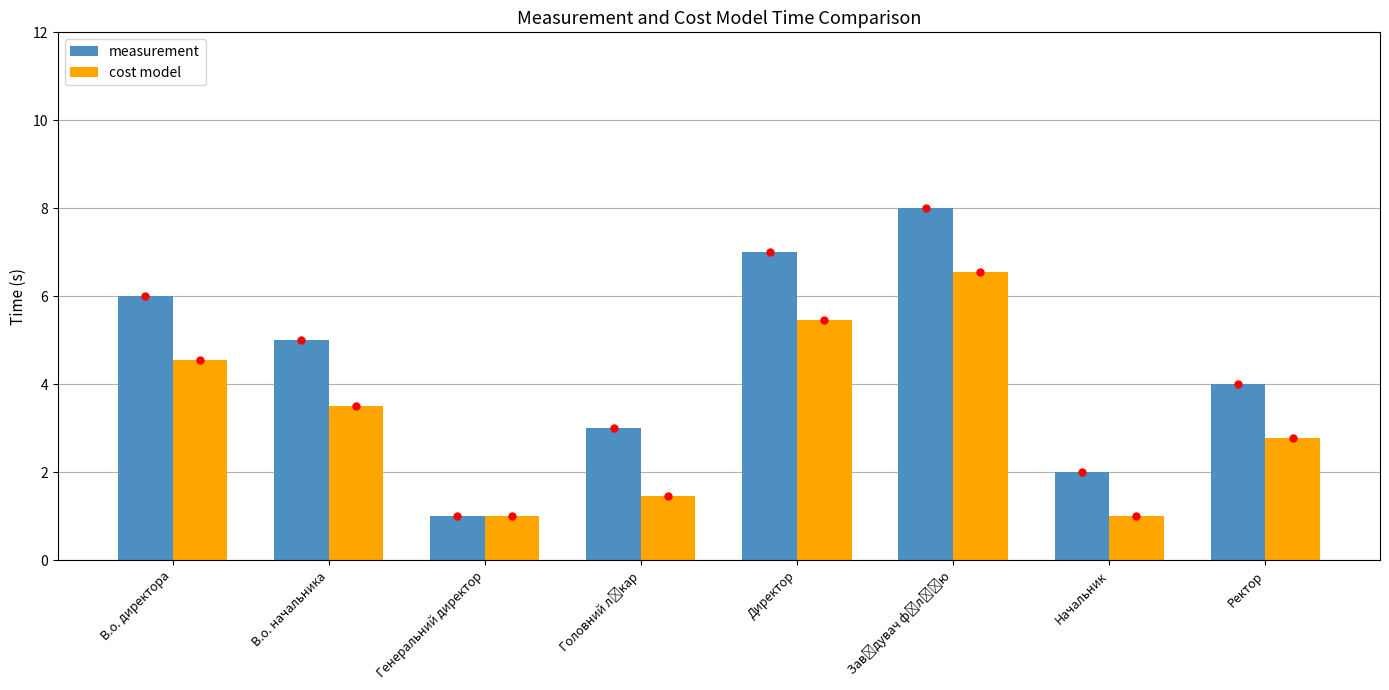

At which label does measurement first exceed 5?

В.о. директора